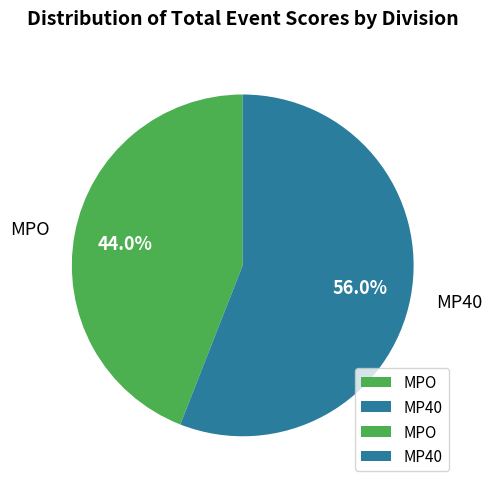

Does any single category account for the majority?

Yes